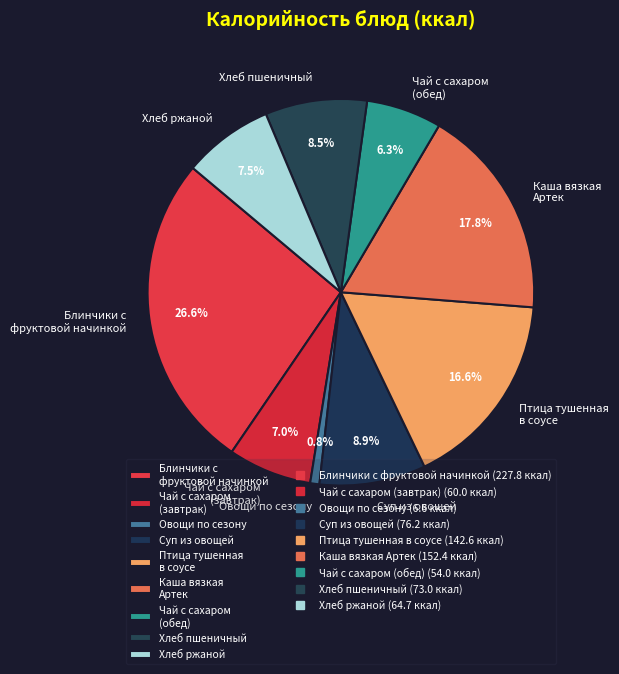

Between Овощи по сезону and Суп из овощей, which is larger?

Суп из овощей